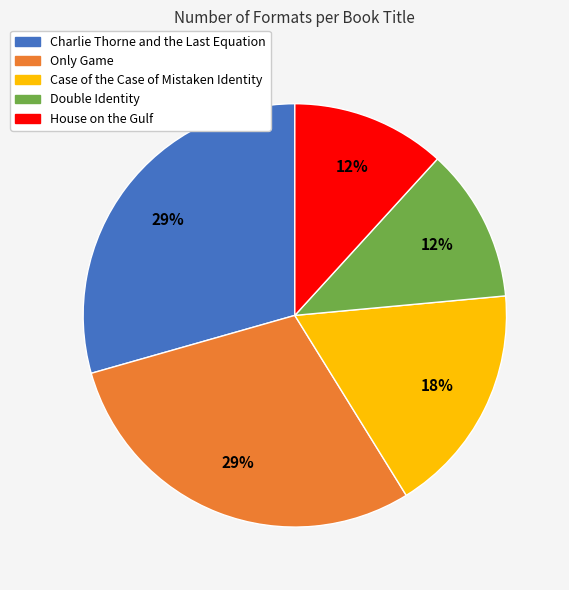

Do Double Identity and Only Game together represent more than half of the pie?

No